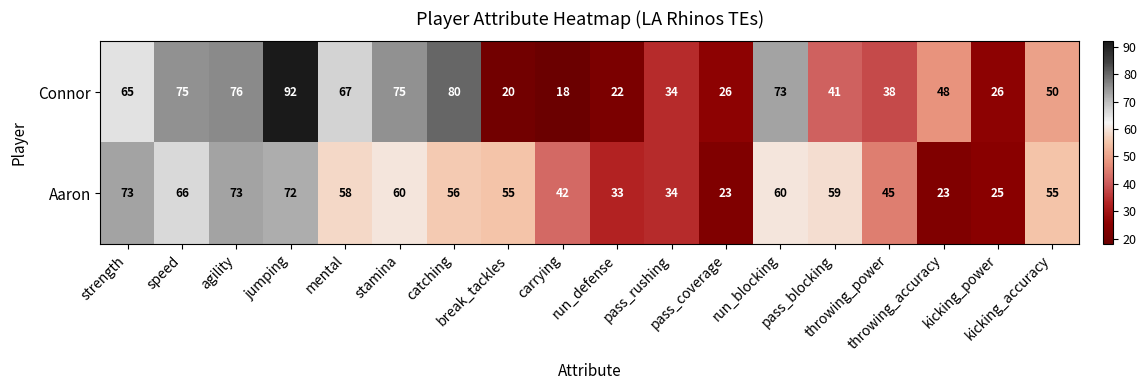

Which series has the largest total across all categories?

Connor